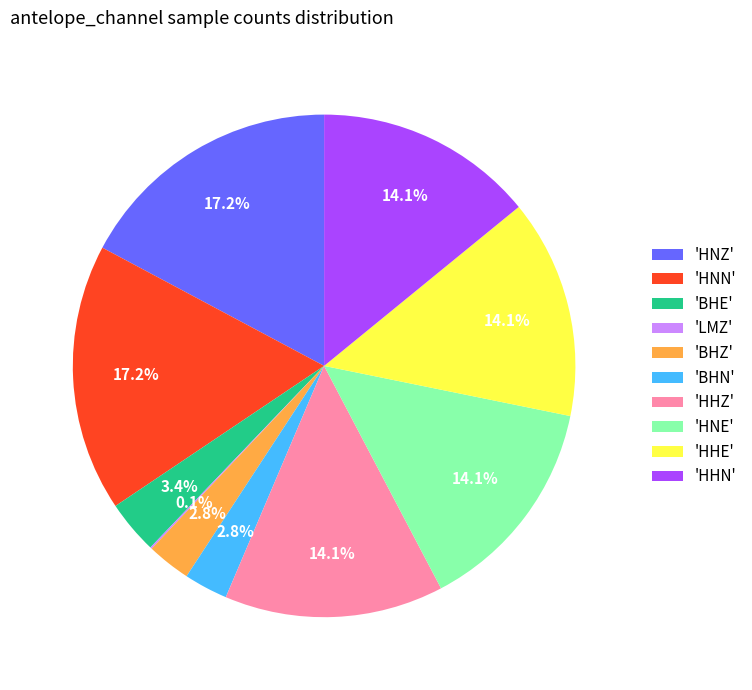

What percentage is NOT represented by 'BHE'?

96.6%